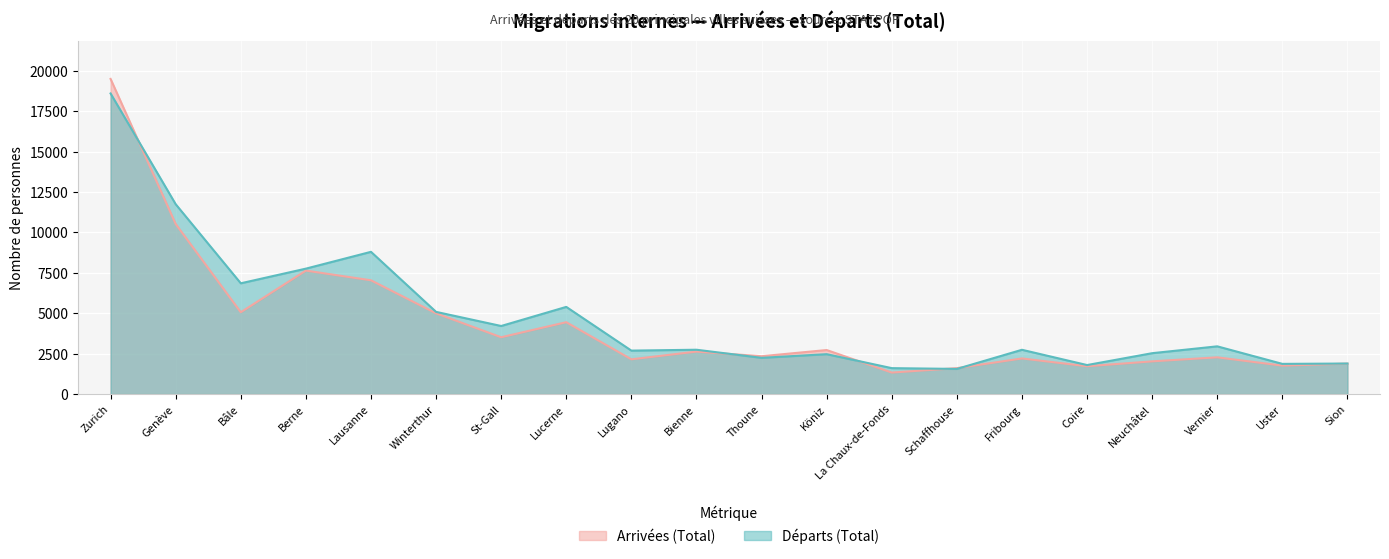

True or false: Arrivées (Total) has more than 1 points higher than both neighbors.

True